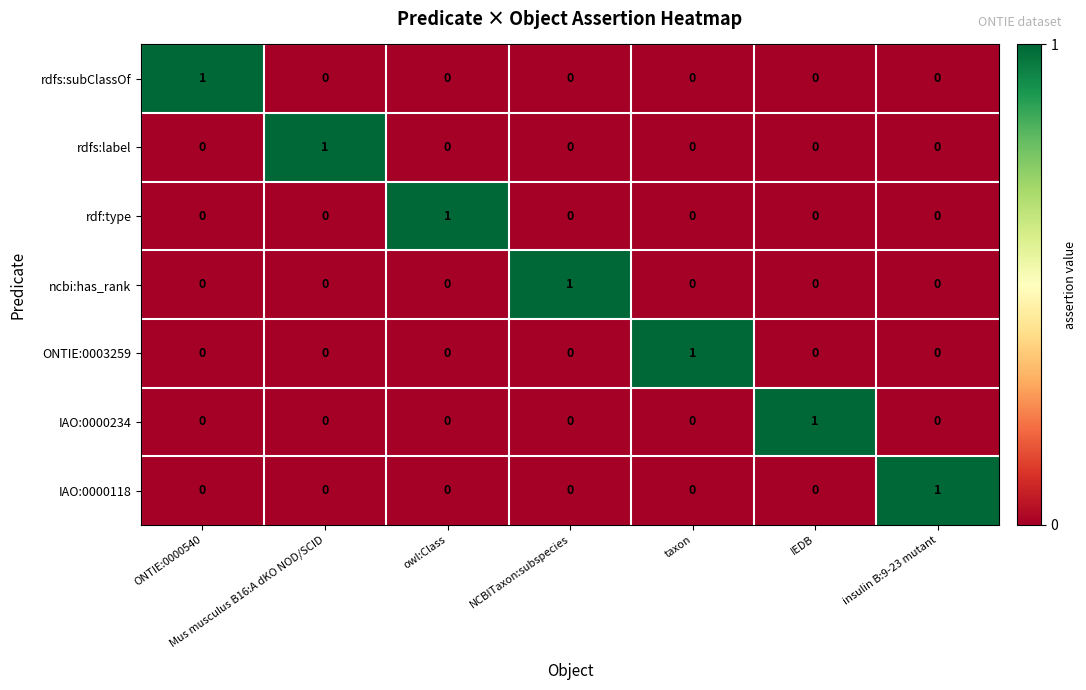

How many rdf:type values are between 0 and 1?

7